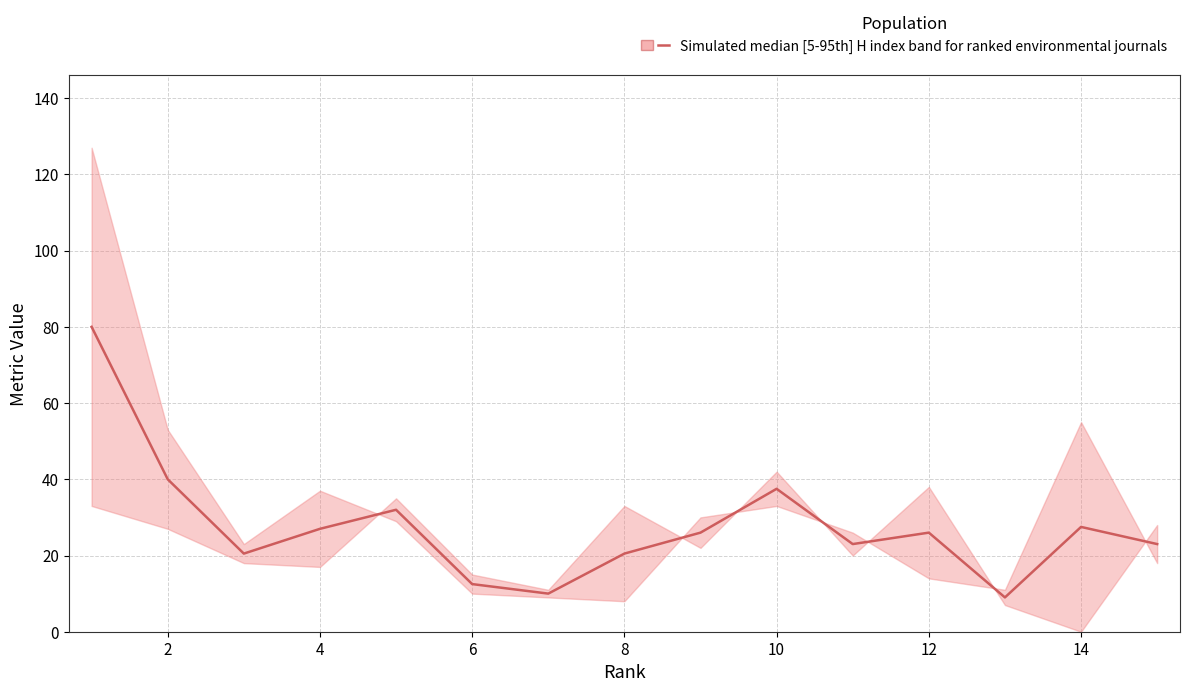

What is the average value?

27.6